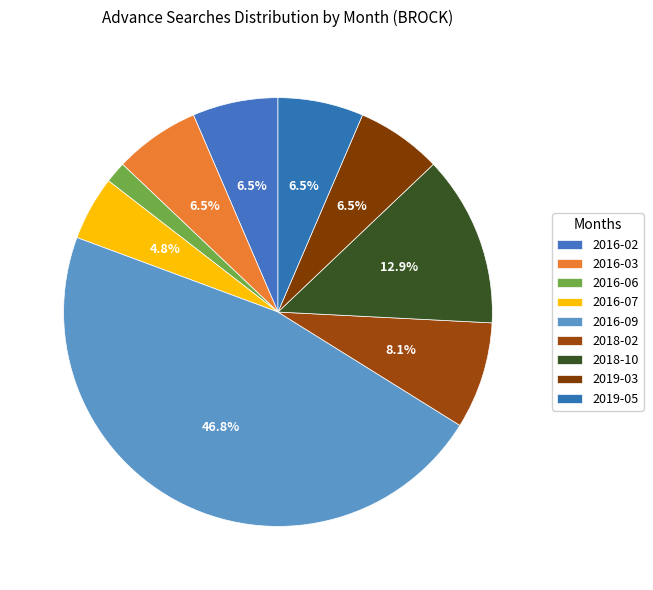

How many slices are in this pie chart?

9